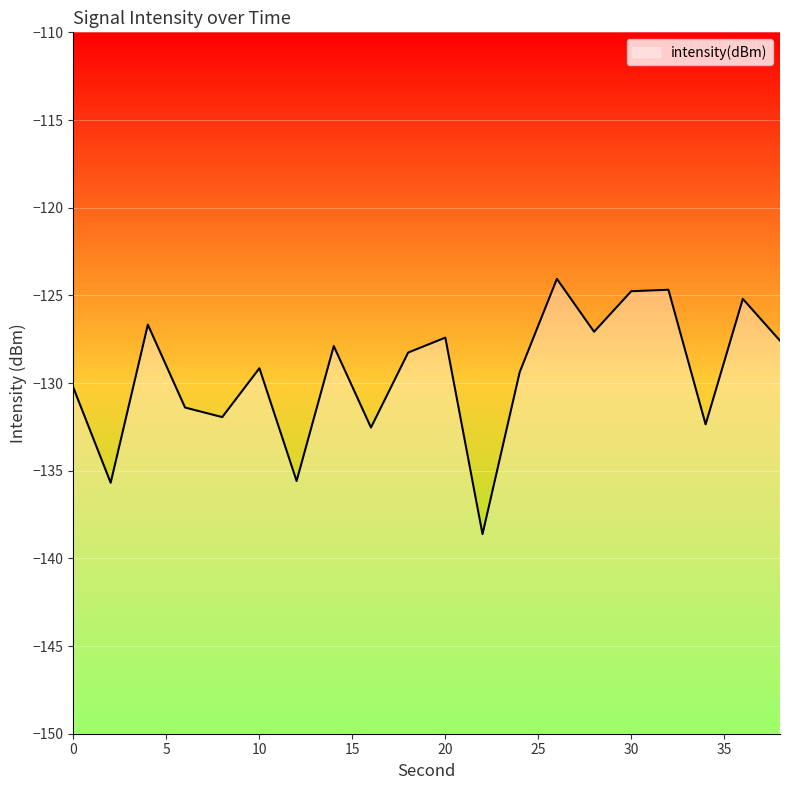

What is the minimum value shown in the chart?

-138.6